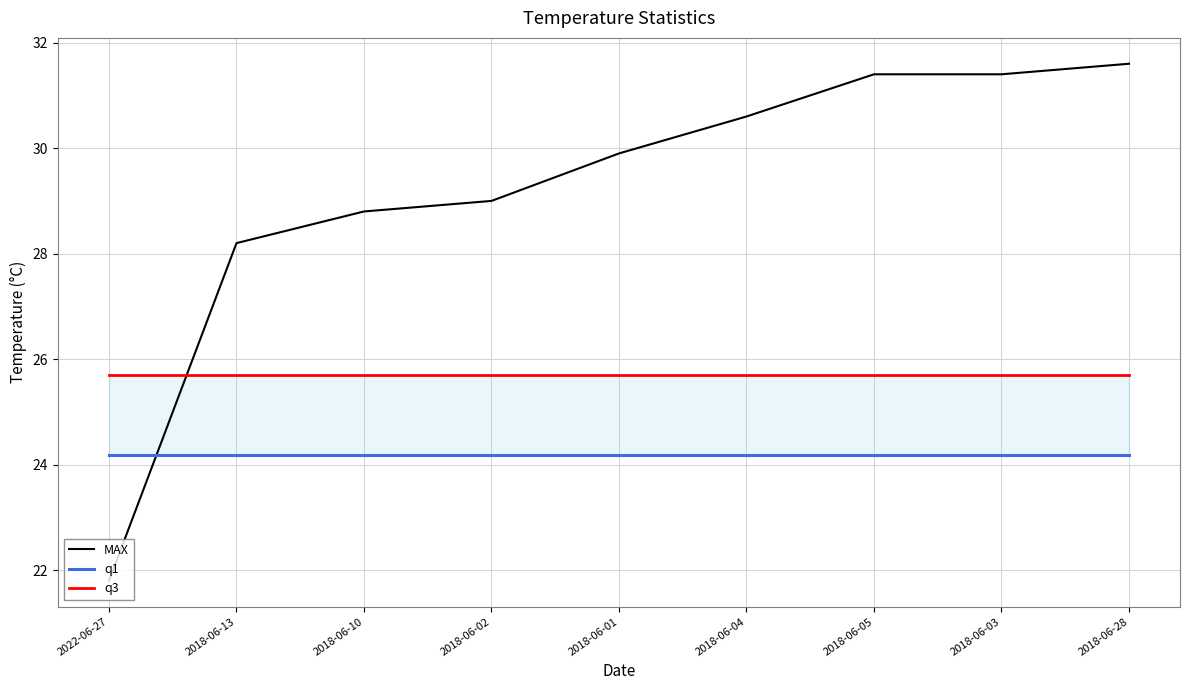

True or false: q1 and q3 cross at least once.

False